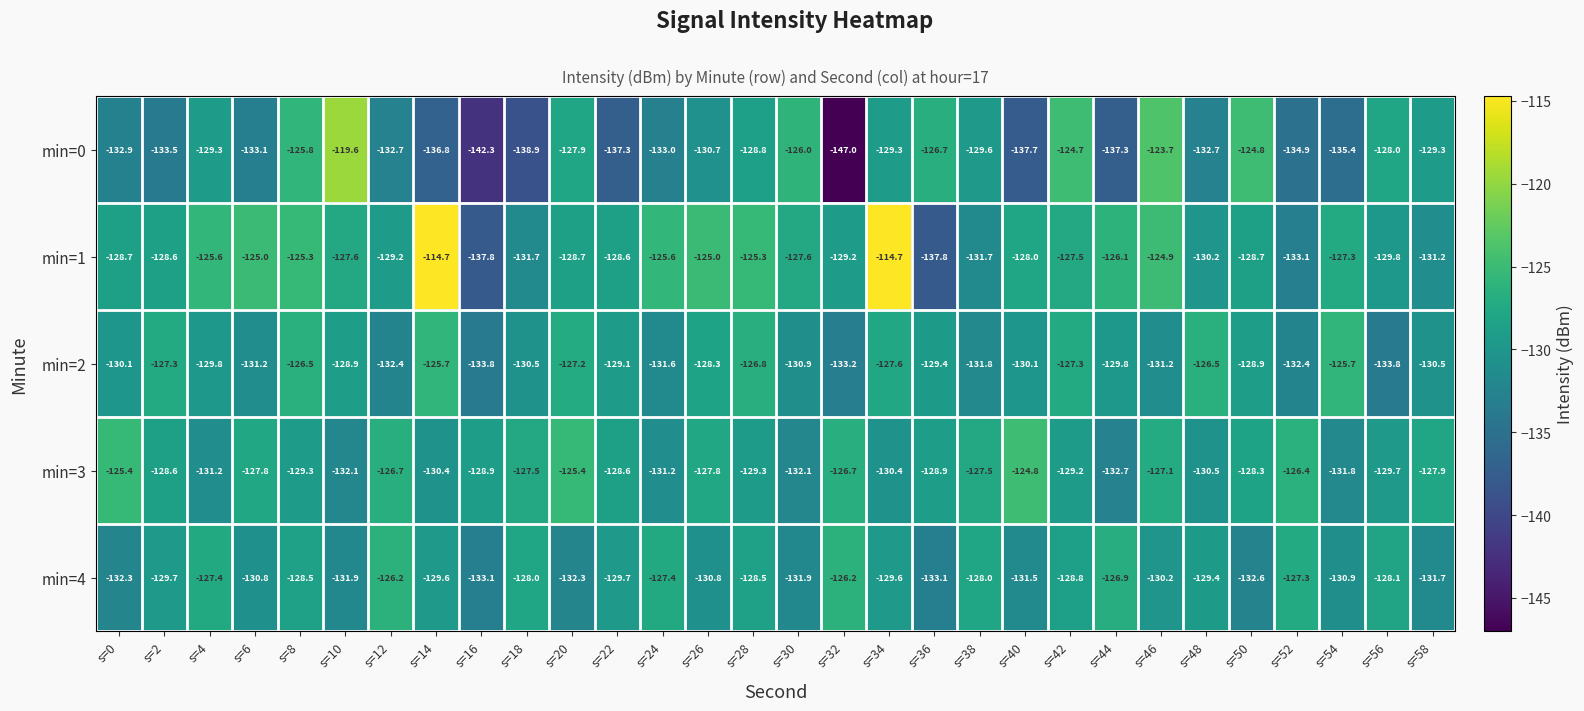

What is the total value across all series at s=0?

-649.4